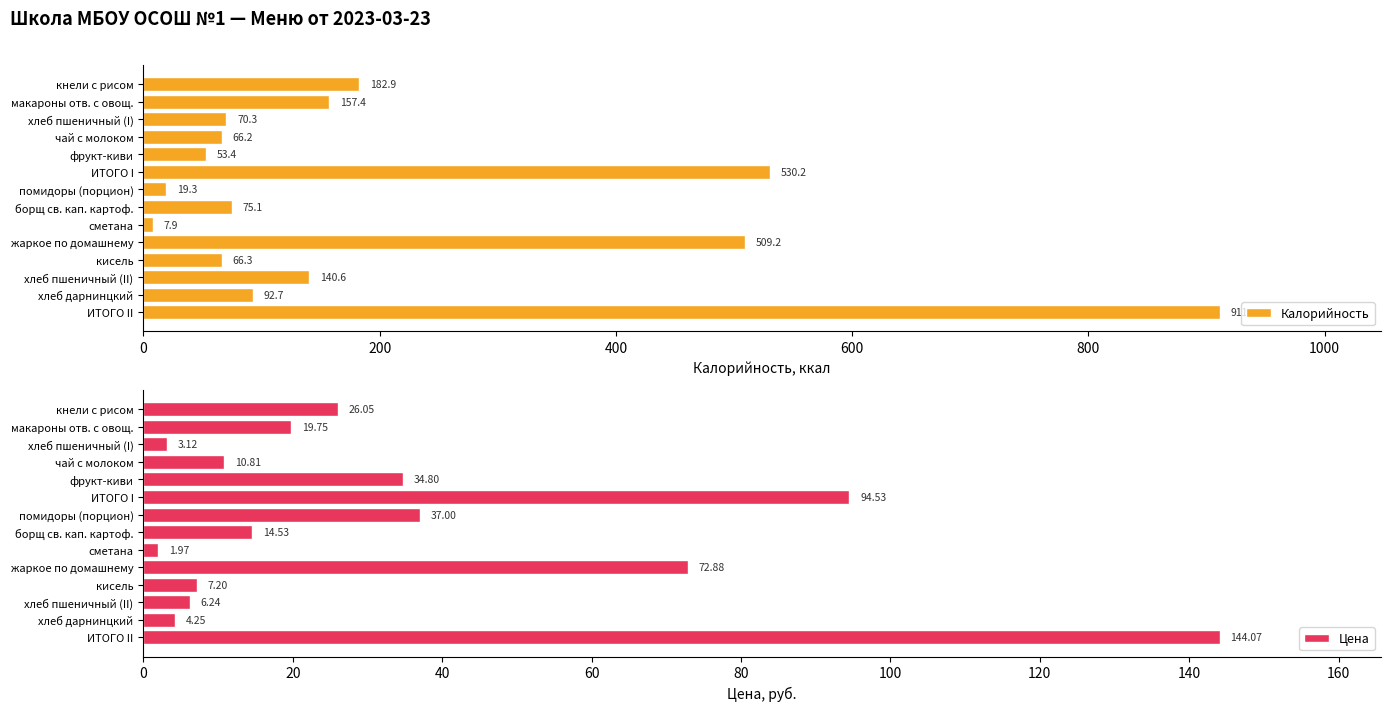

How many categories are shown in the chart?

14